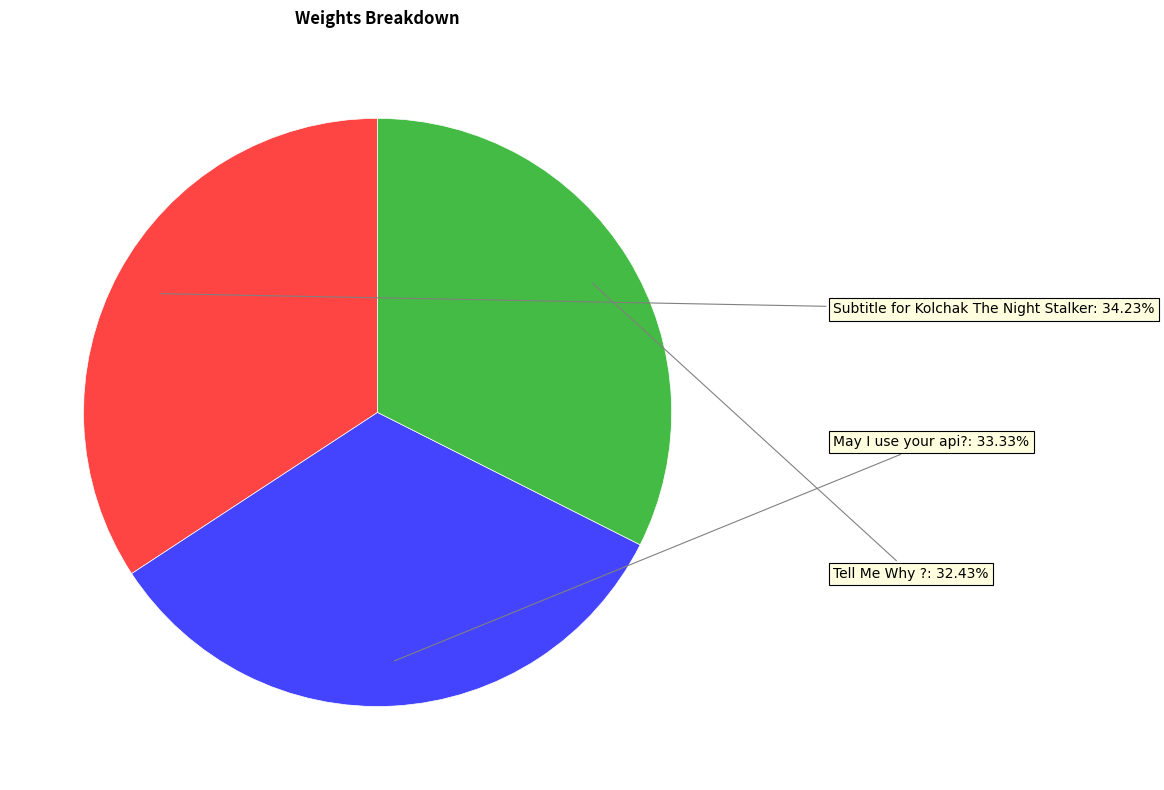

The Tell Me Why ? slice represents 32% of the pie. True or false?

True